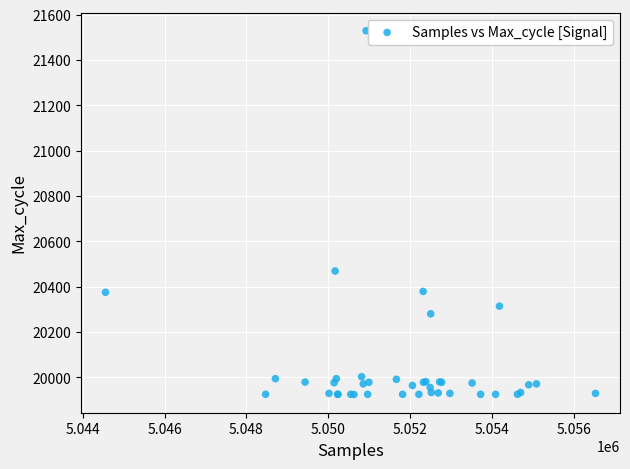

What Y value in the scatter plot is closest to 20726?

20469